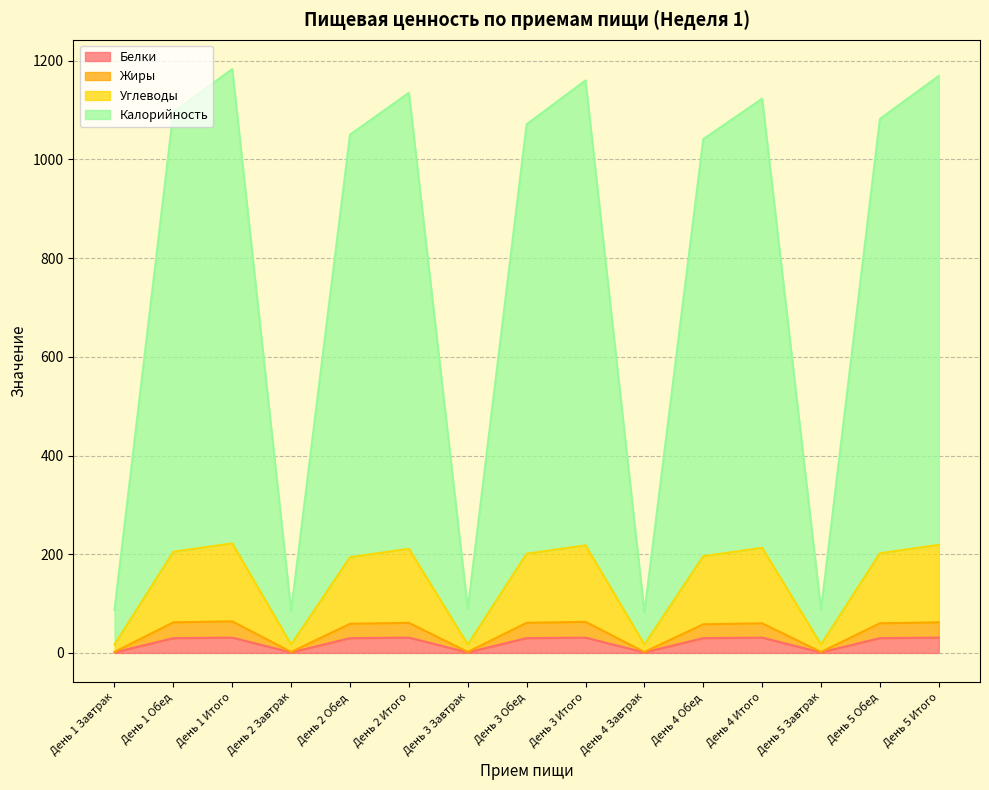

Does the chart display data point markers on the line(s)?

No